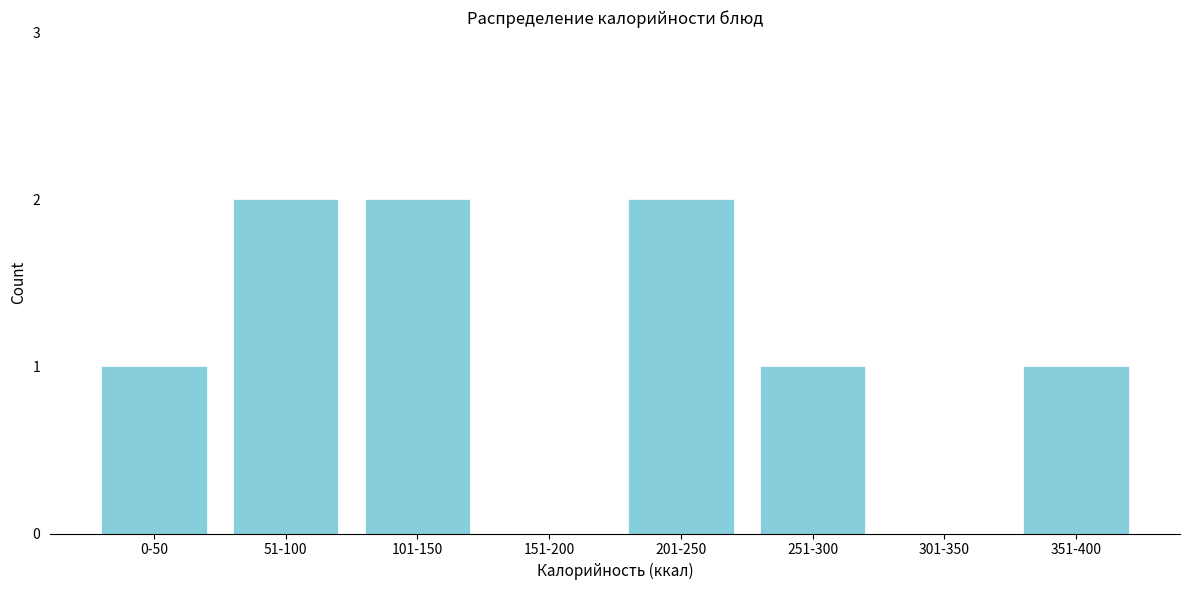

Reading right to left, extract all data points from this chart.

351-400=1	301-350=0	251-300=1	201-250=2	151-200=0	101-150=2	51-100=2	0-50=1